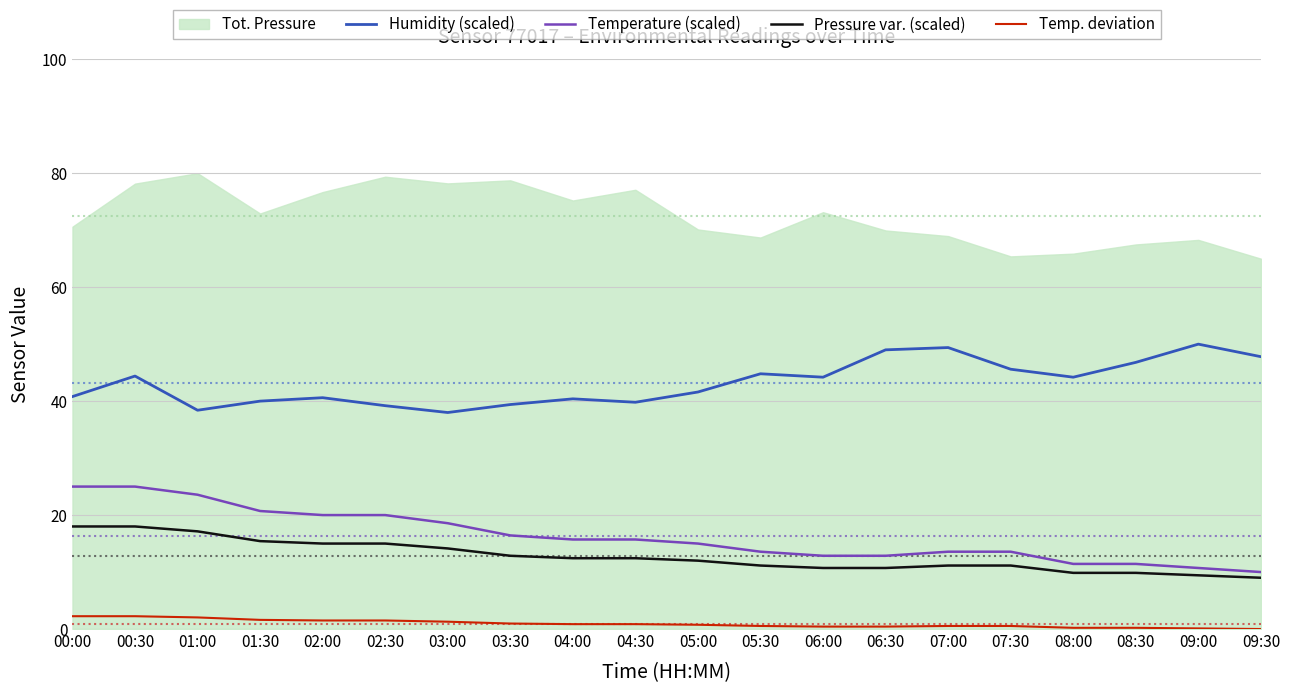

True or false: Pressure var. (scaled) has a value of 9.9 at 08:00.

True